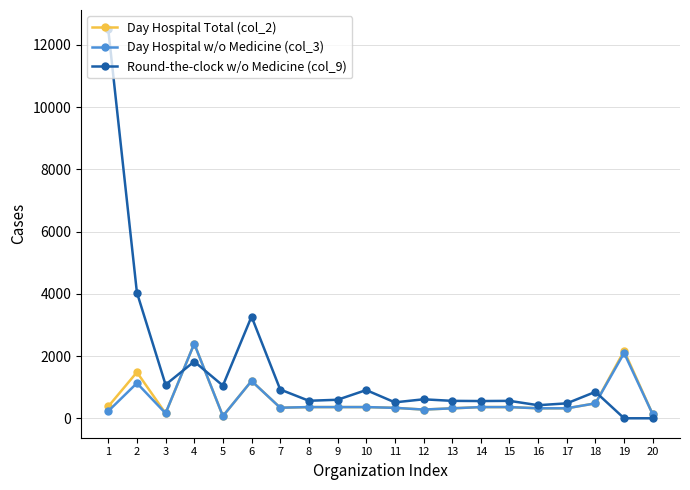

Which series has the largest total across all categories?

Round-the-clock w/o Medicine (col_9)